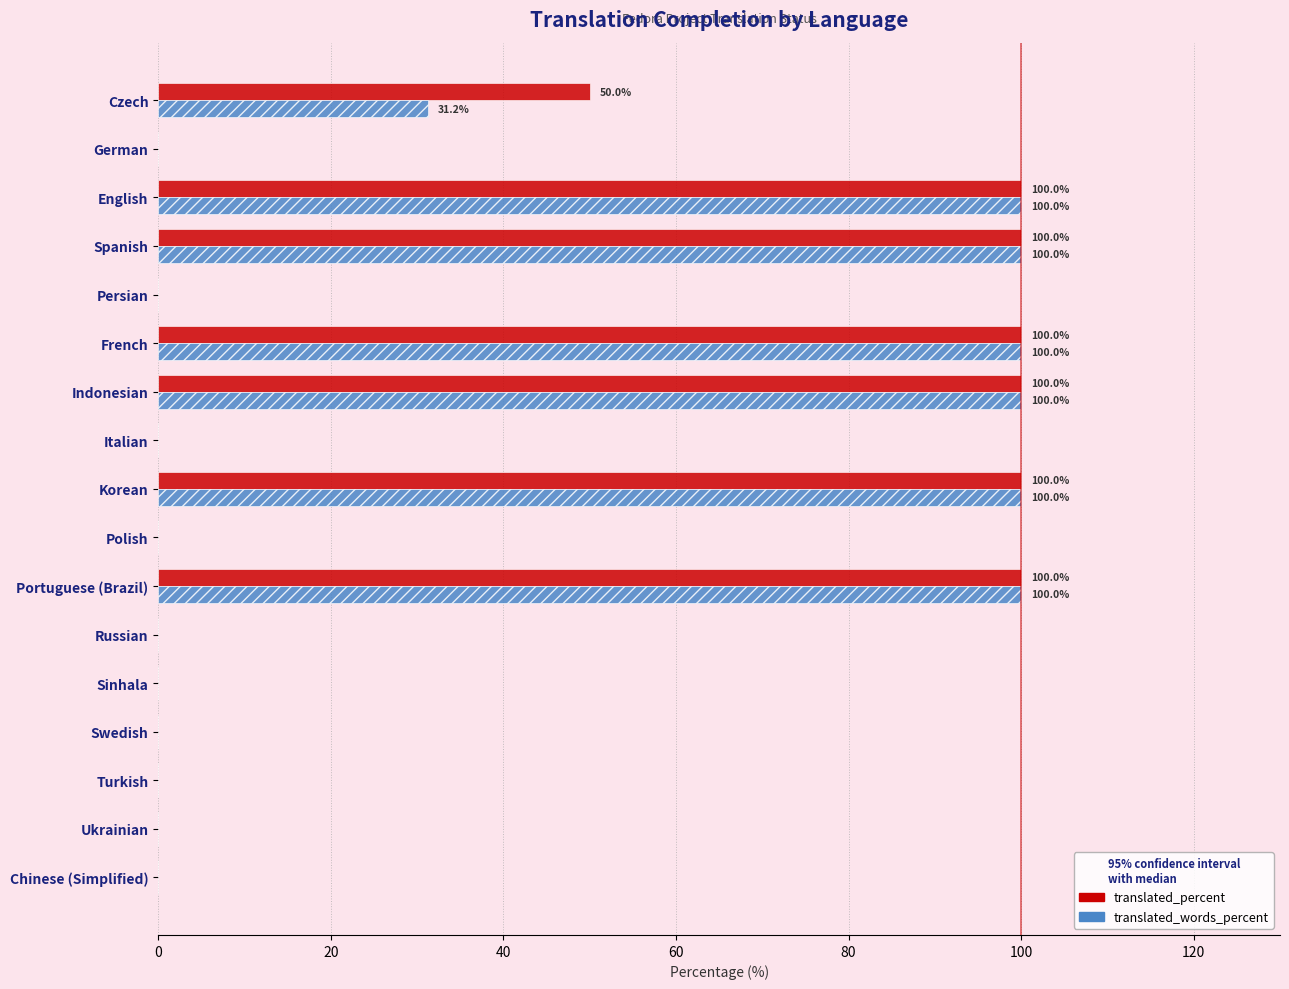

Is it true that translated_percent equals 0.0 at Swedish?

True